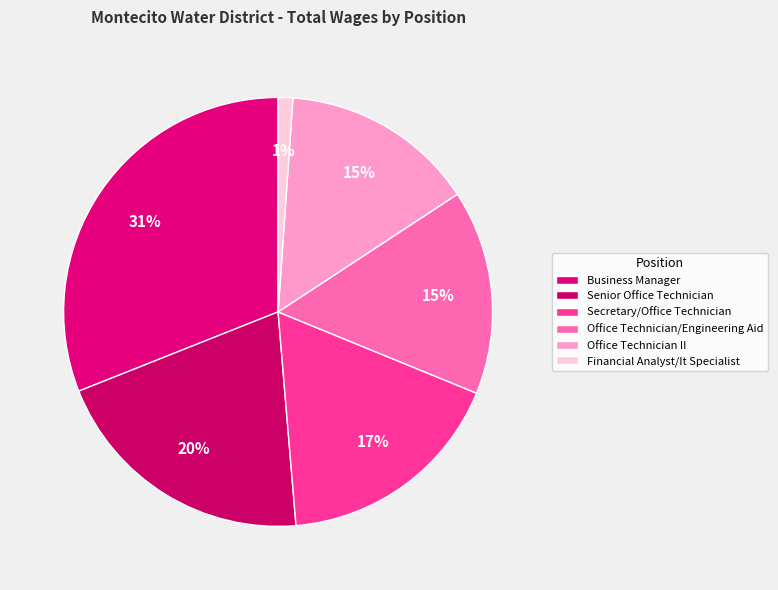

How many slices are in this pie chart?

6